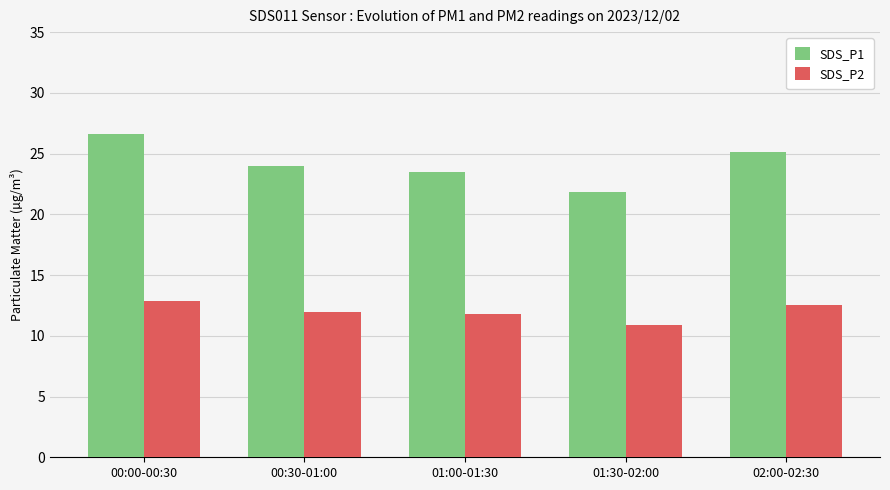

Where is SDS_P2 nearest to the value 11?

01:30-02:00